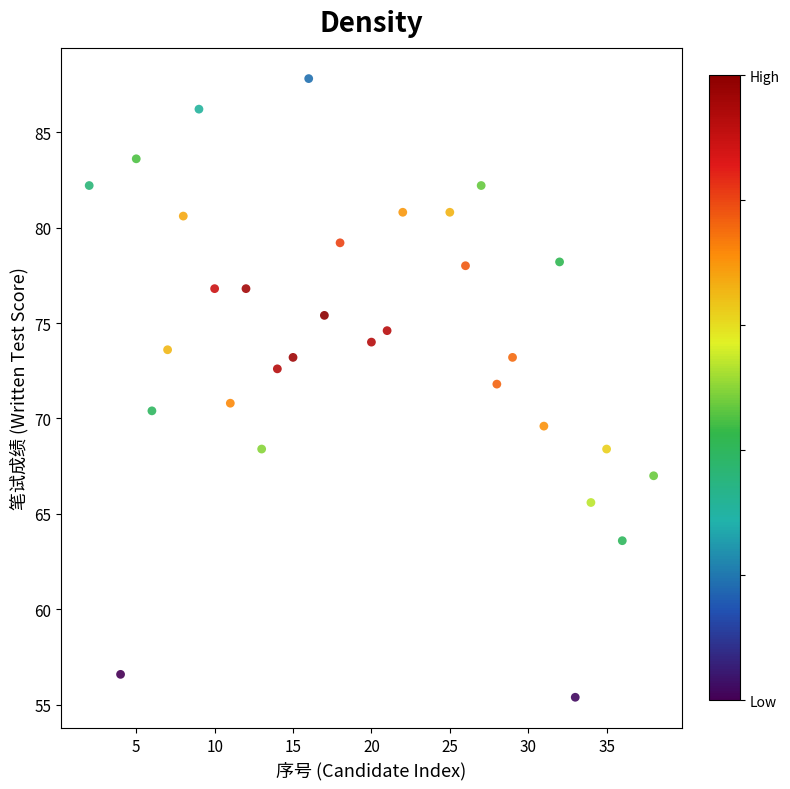

What is the range of Y values (max minus min)?

32.4